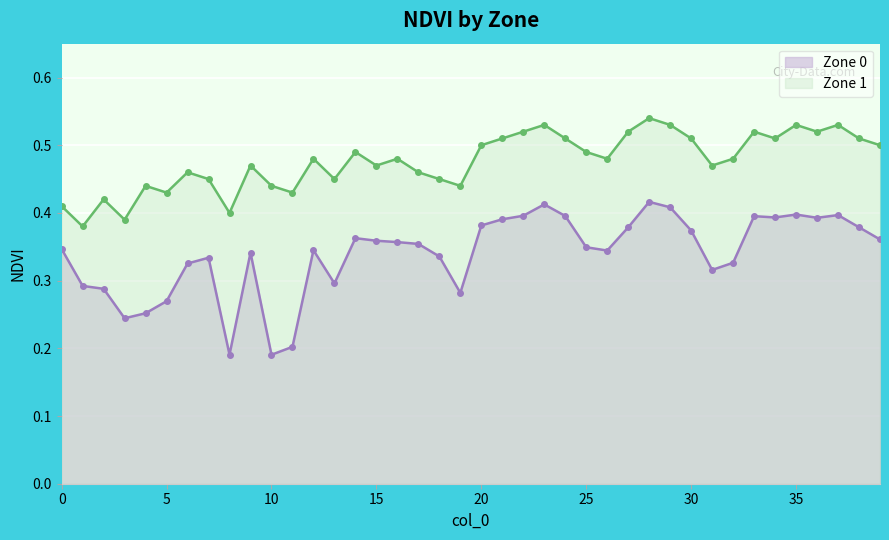

What is the difference between the maximum and minimum values in the Zone 0 series?

0.2